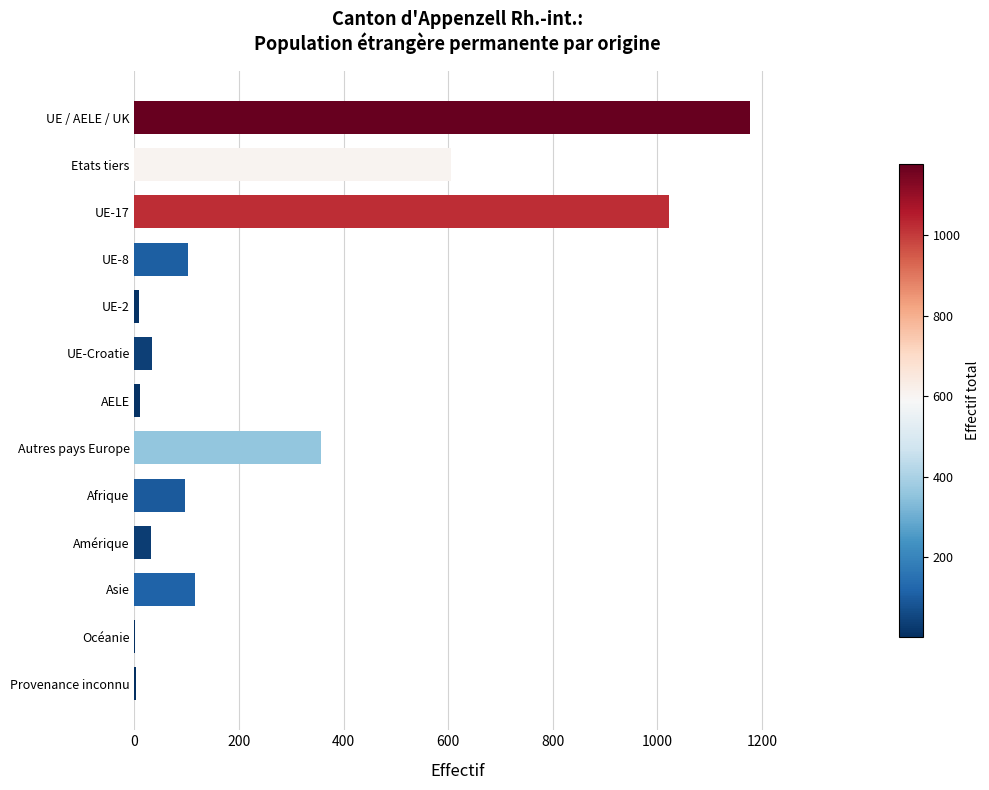

Count the number of data series in this chart.

1